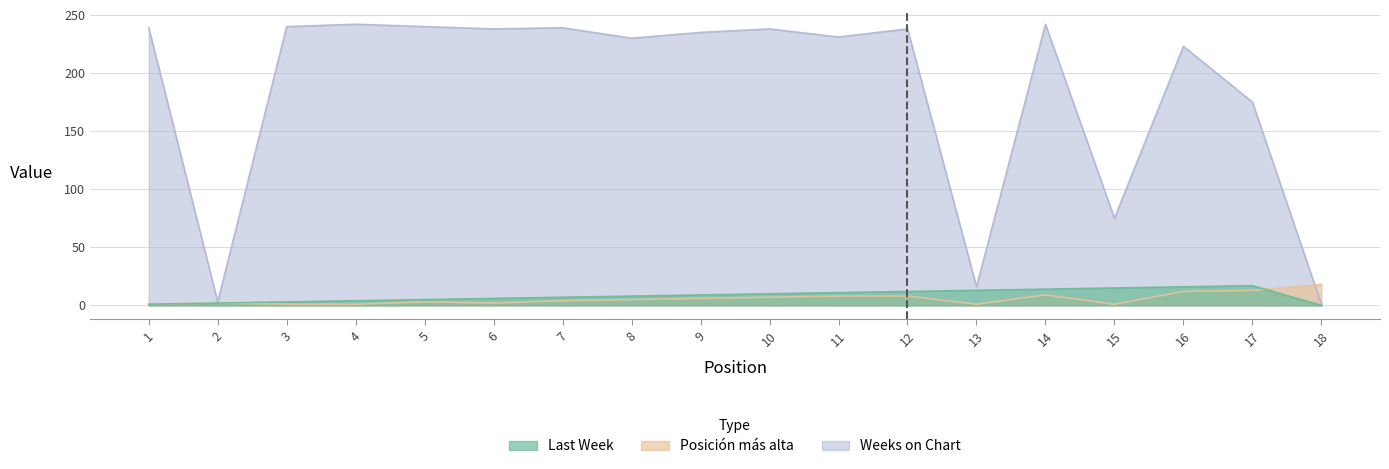

True or false: Posicion mas alta has a value of 2 at 10.

False